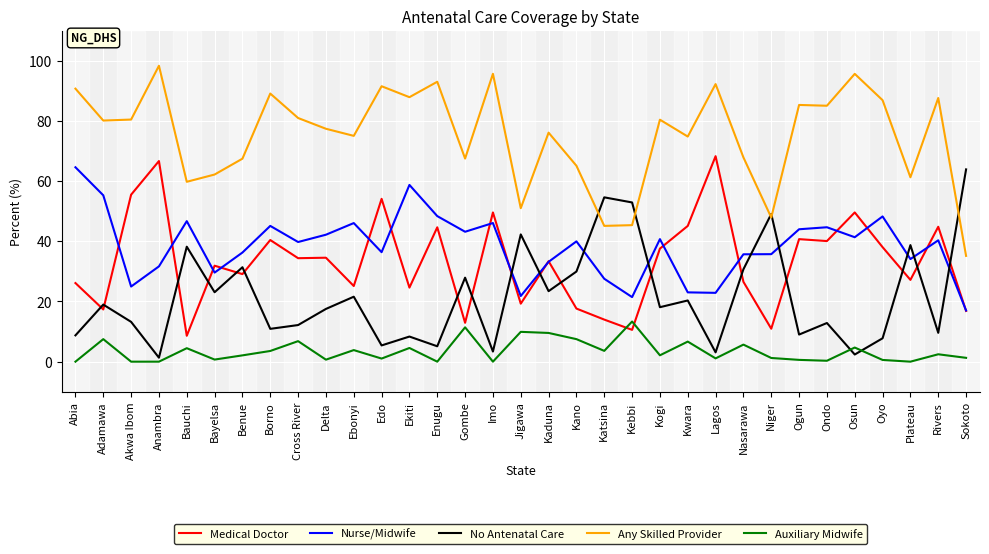

Which series ends up on top after the final intersection of Medical Doctor and No Antenatal Care?

No Antenatal Care